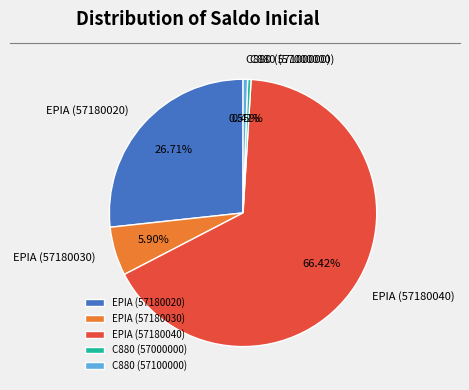

Between EPIA (57180030) and EPIA (57180040), which is larger?

EPIA (57180040)